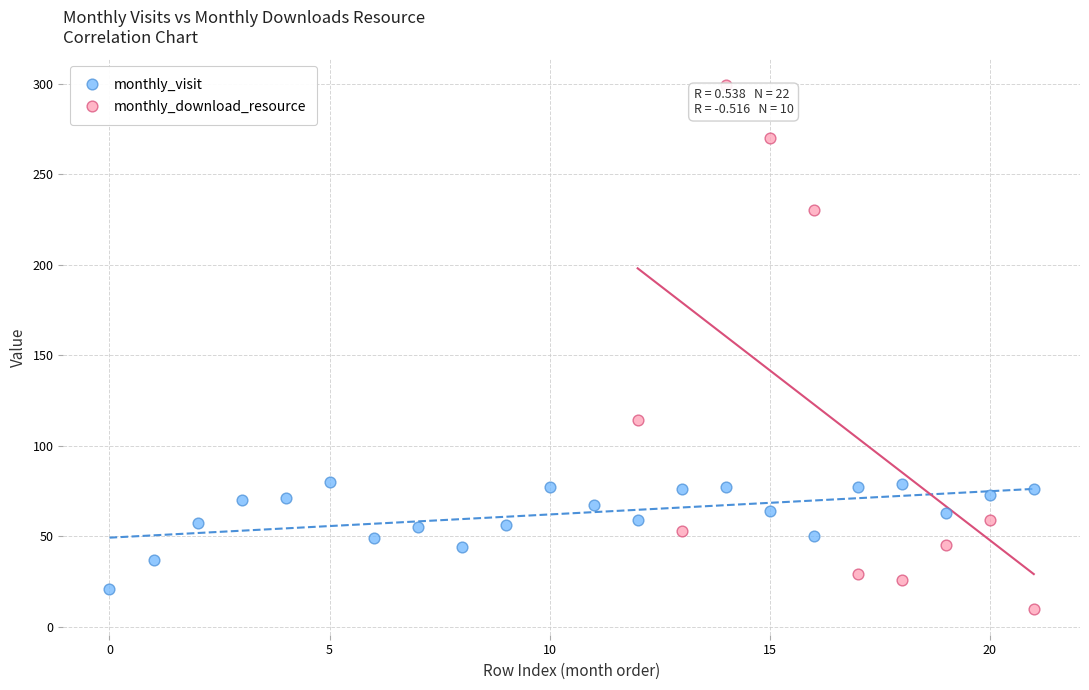

Which series contains the highest Y value?

monthly_download_resource